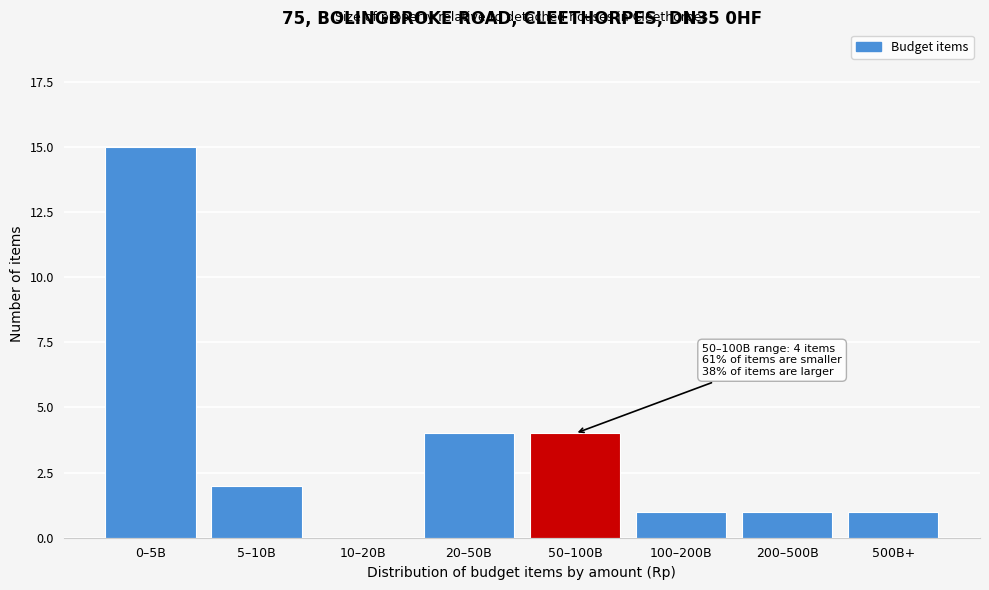

Reading left to right, list all the values displayed in this chart.

0–5B=15	5–10B=2	10–20B=0	20–50B=4	50–100B=4	100–200B=1	200–500B=1	500B+=1